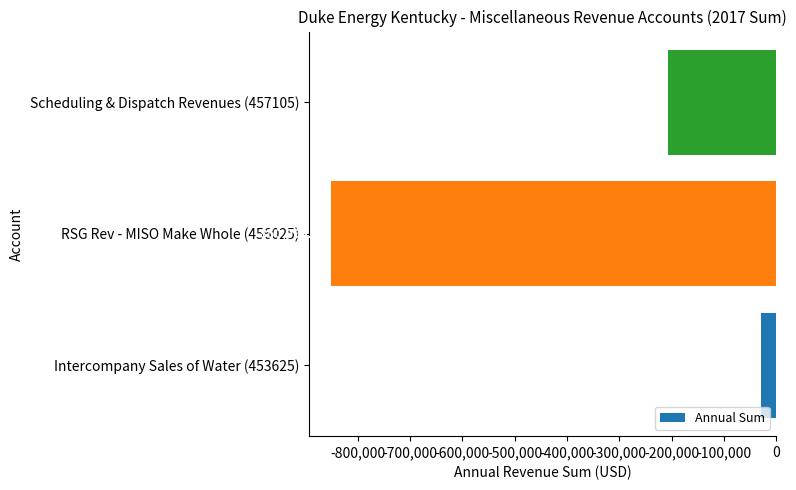

List the labels in order of value, largest first.

Intercompany Sales of Water (453625), Scheduling & Dispatch Revenues (457105), RSG Rev - MISO Make Whole (456025)